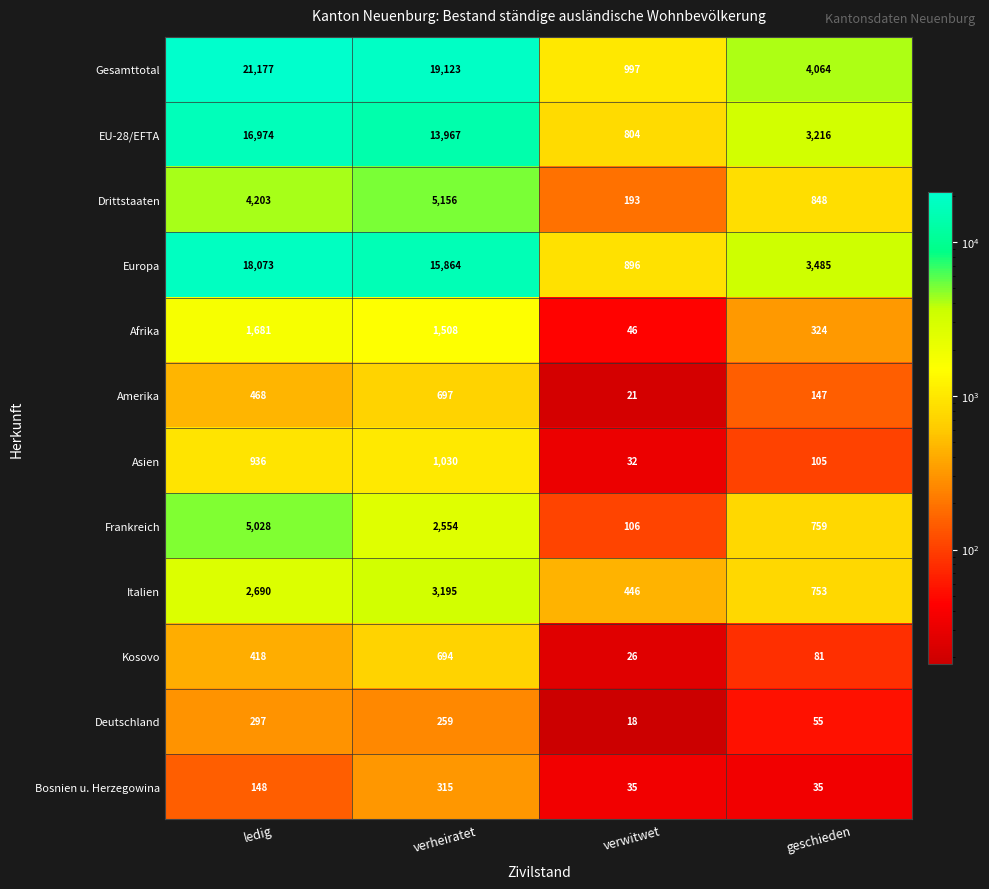

What is the approximate value of Afrika at verheiratet, to the nearest 100?

1500